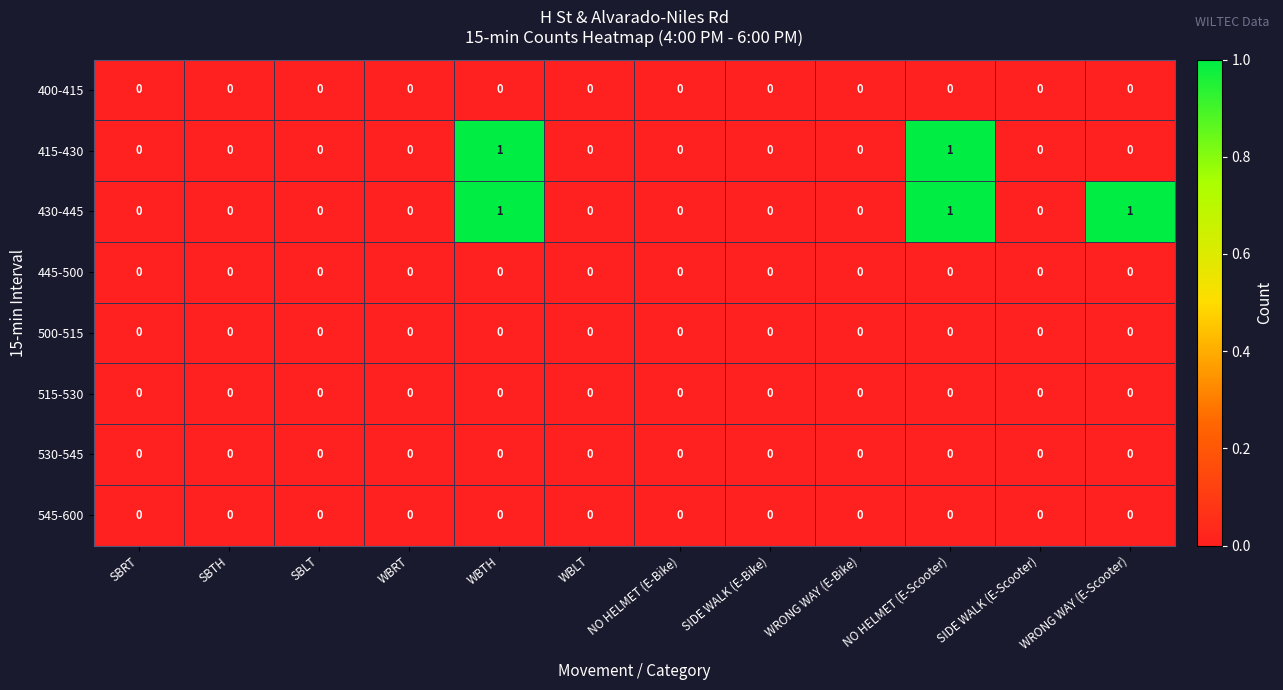

Which series has the largest total across all categories?

430-445